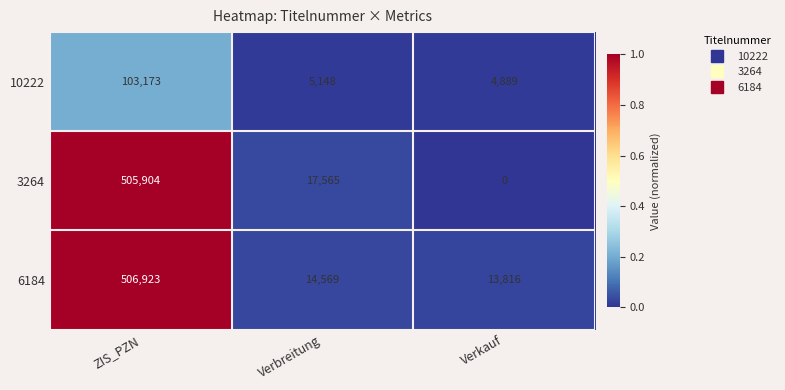

Which series has the largest range (max minus min)?

3264